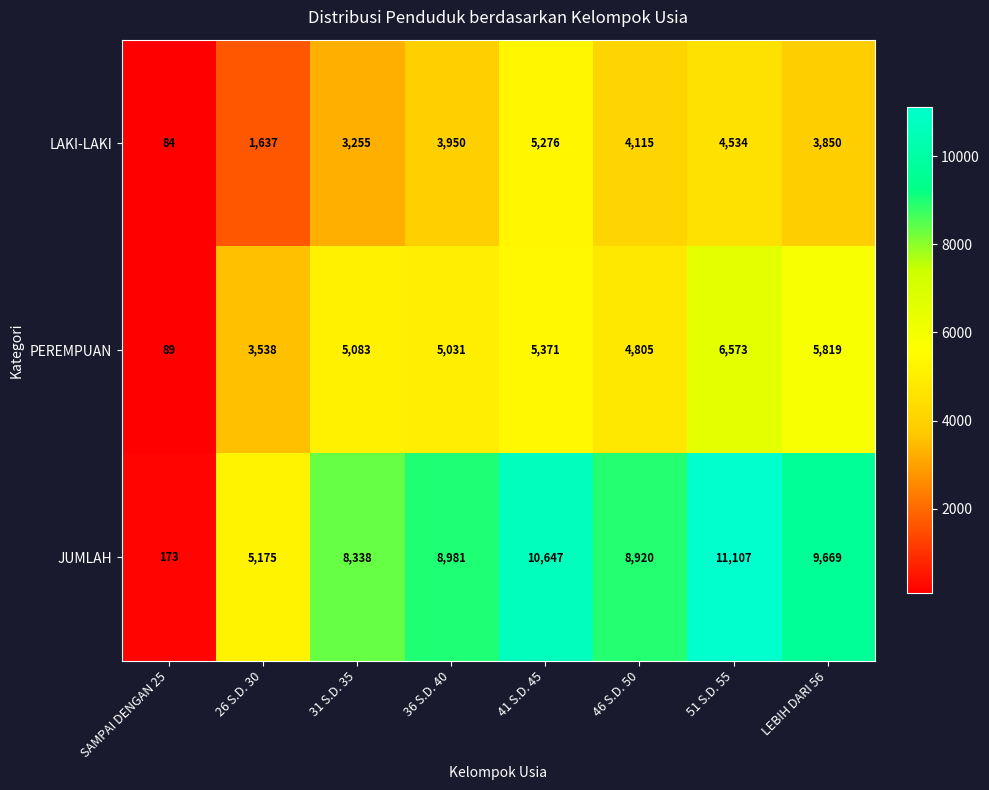

What is the minimum value shown in the chart?

84